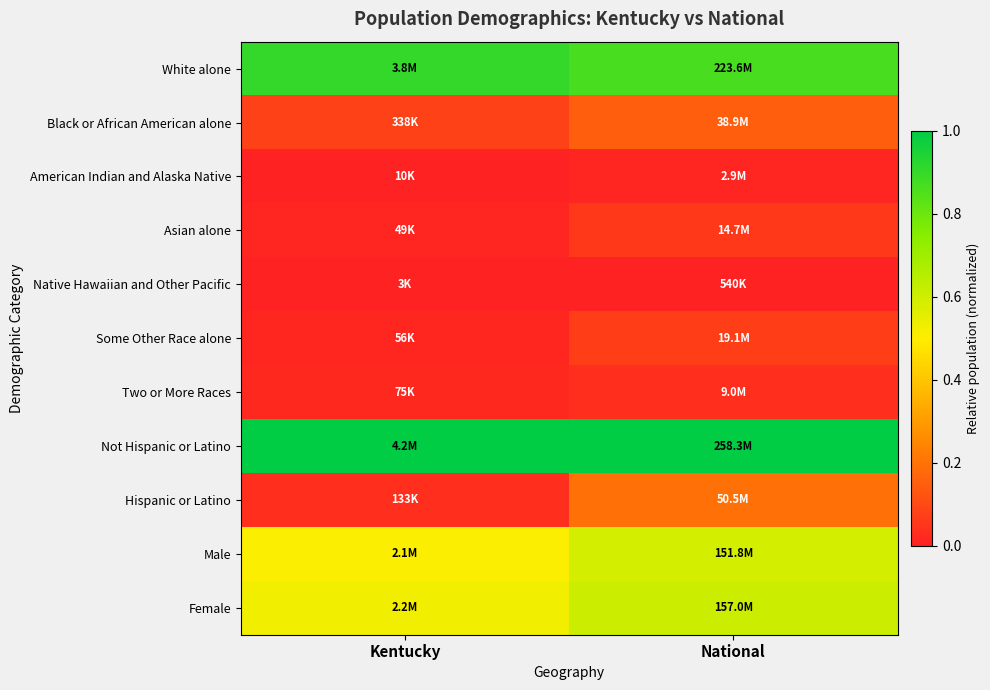

At which category is the sum across all series the highest?

National